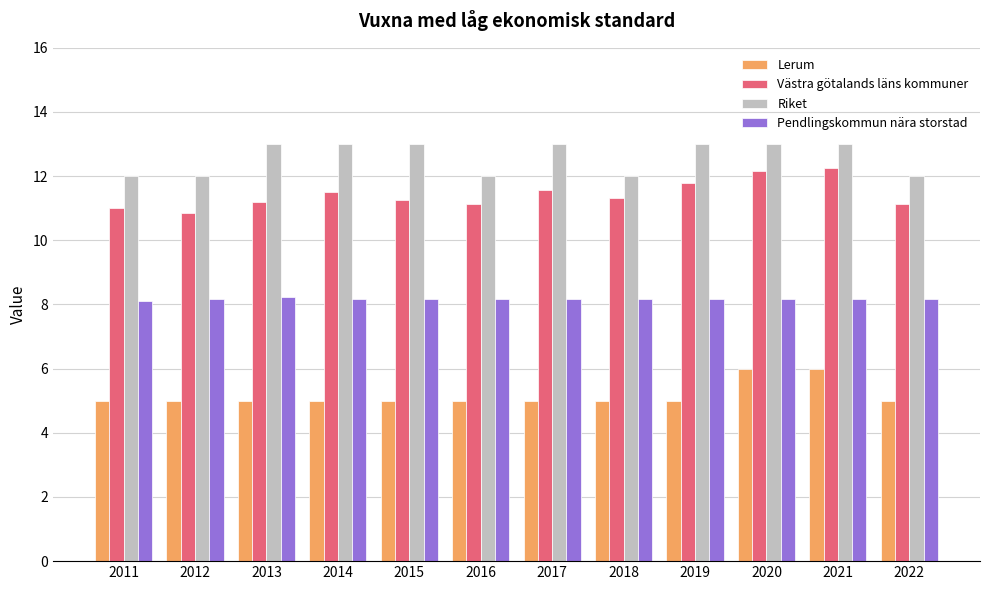

What are all the series names shown in the legend?

Lerum, Västra götalands läns kommuner, Riket, Pendlingskommun nära storstad